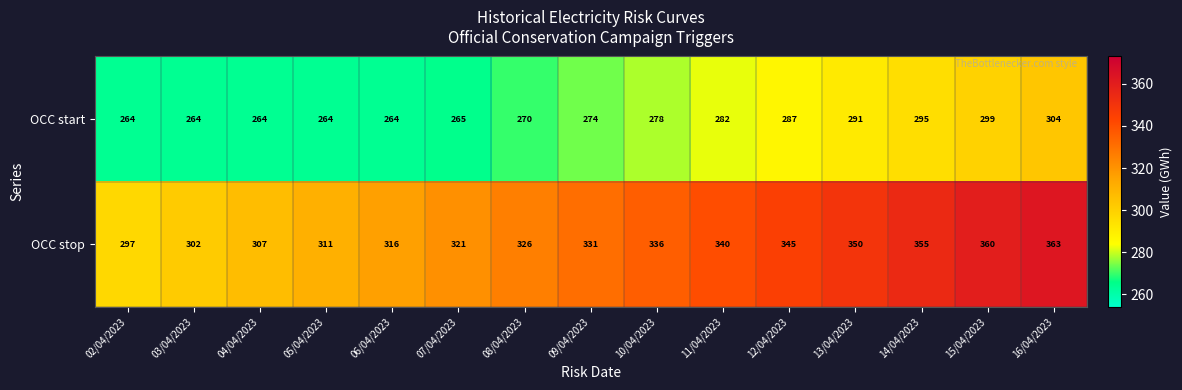

What is the total value across all series at 10/04/2023?

614